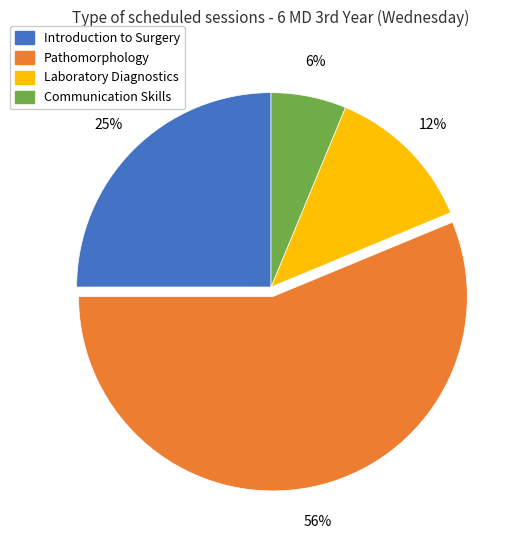

Count the number of slices in the pie.

4